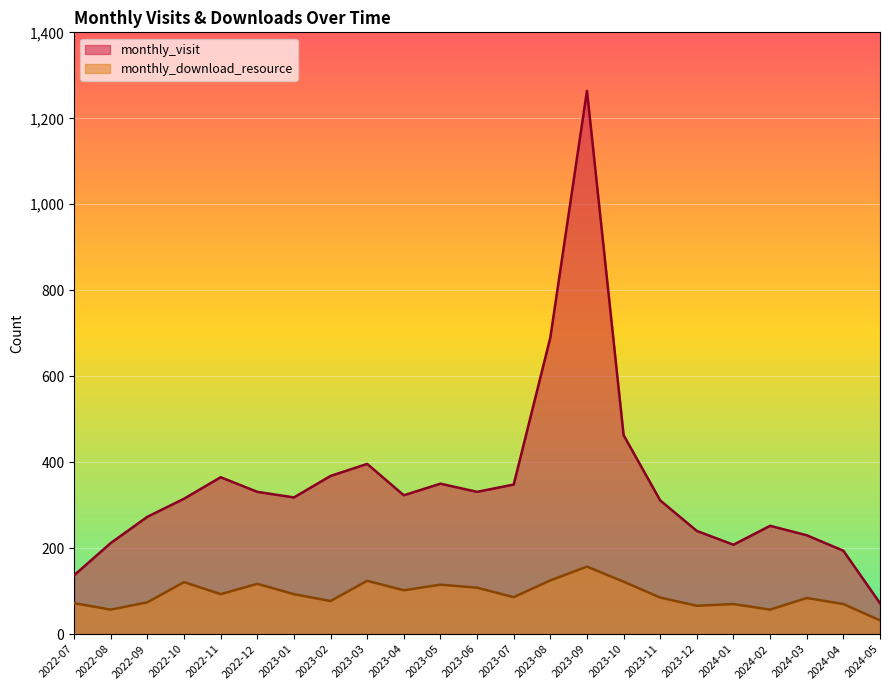

True or false: monthly_download_resource and monthly_visit cross at least once.

False